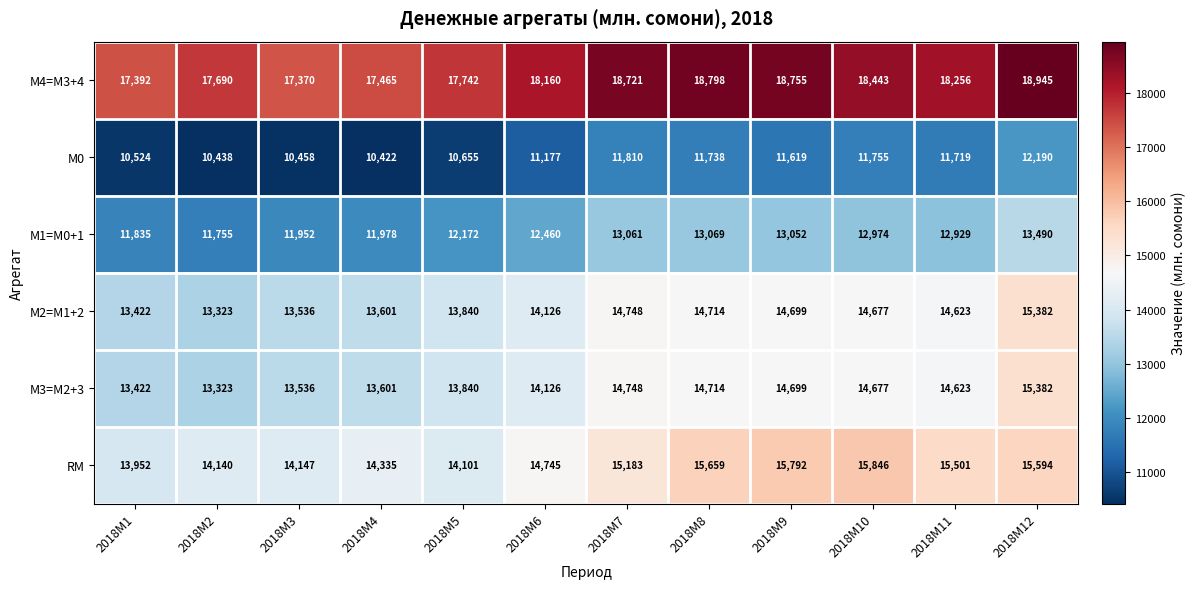

The value of М2=M1+2 at 2018M6 is 14126. True or false?

True